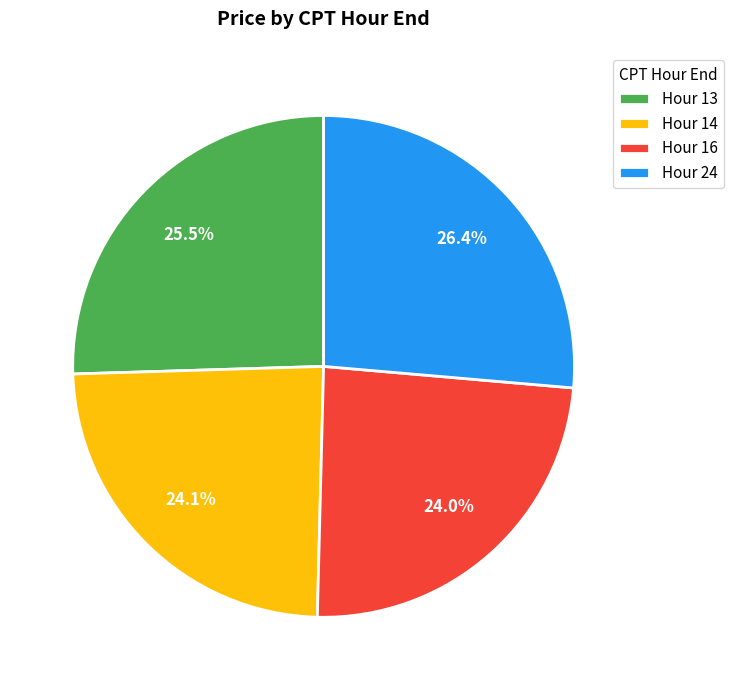

What is the ratio of the value at Hour 16 to the value at Hour 14?

1.0